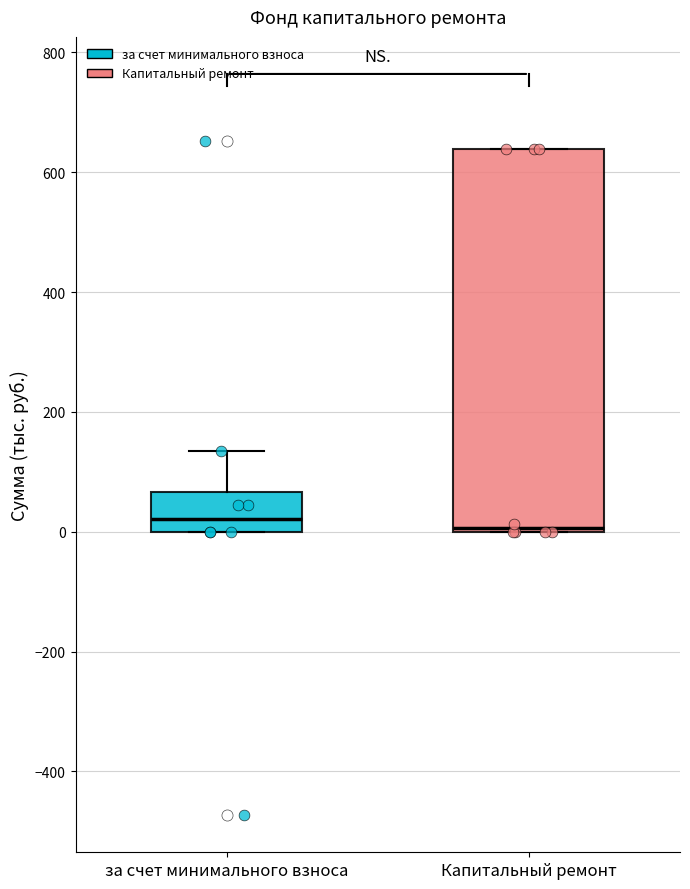

Where is the lower edge of the box for Капитальный ремонт on the y-axis? The values are not printed on the chart, so give them approximately, as read against the axis.

0